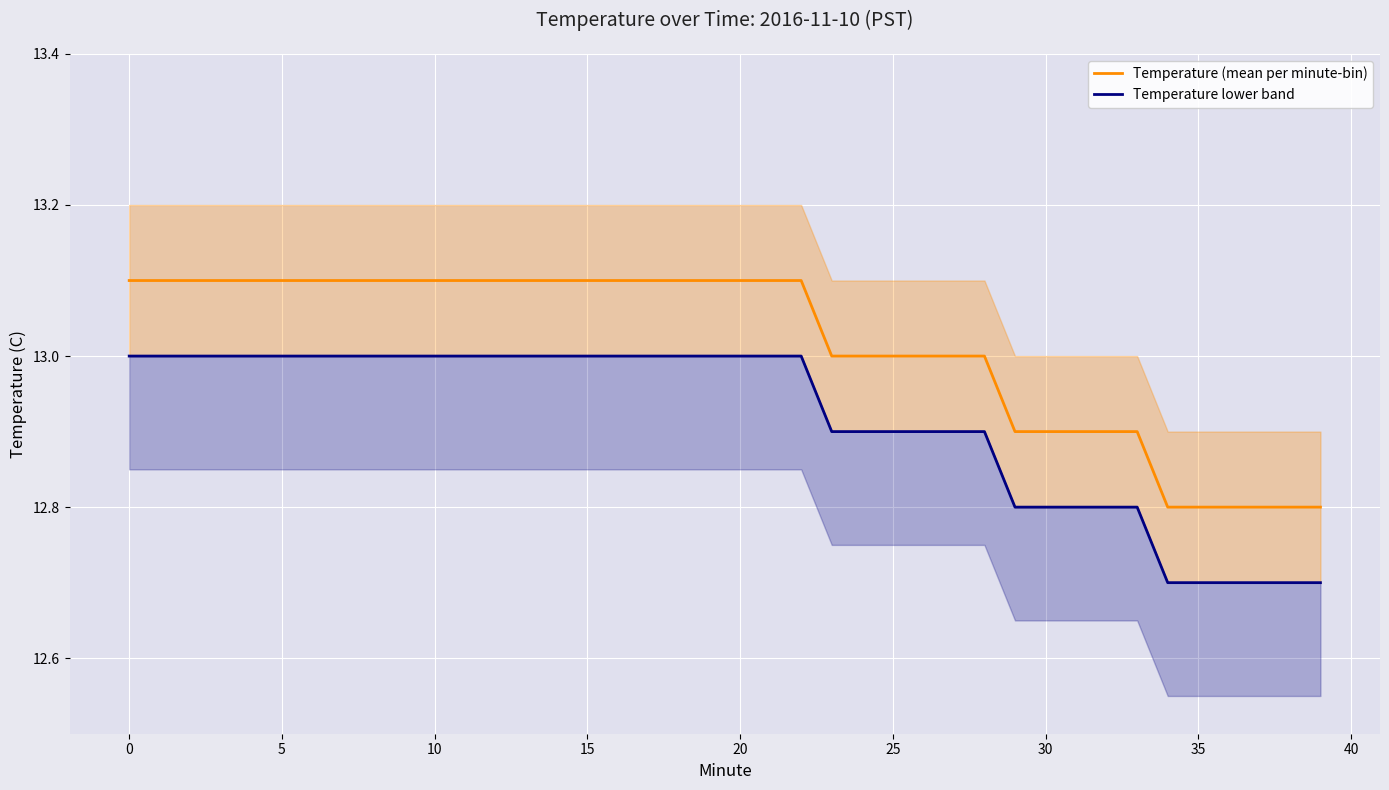

What are all the series names shown in the legend?

Temperature (mean per minute-bin), Temperature lower band